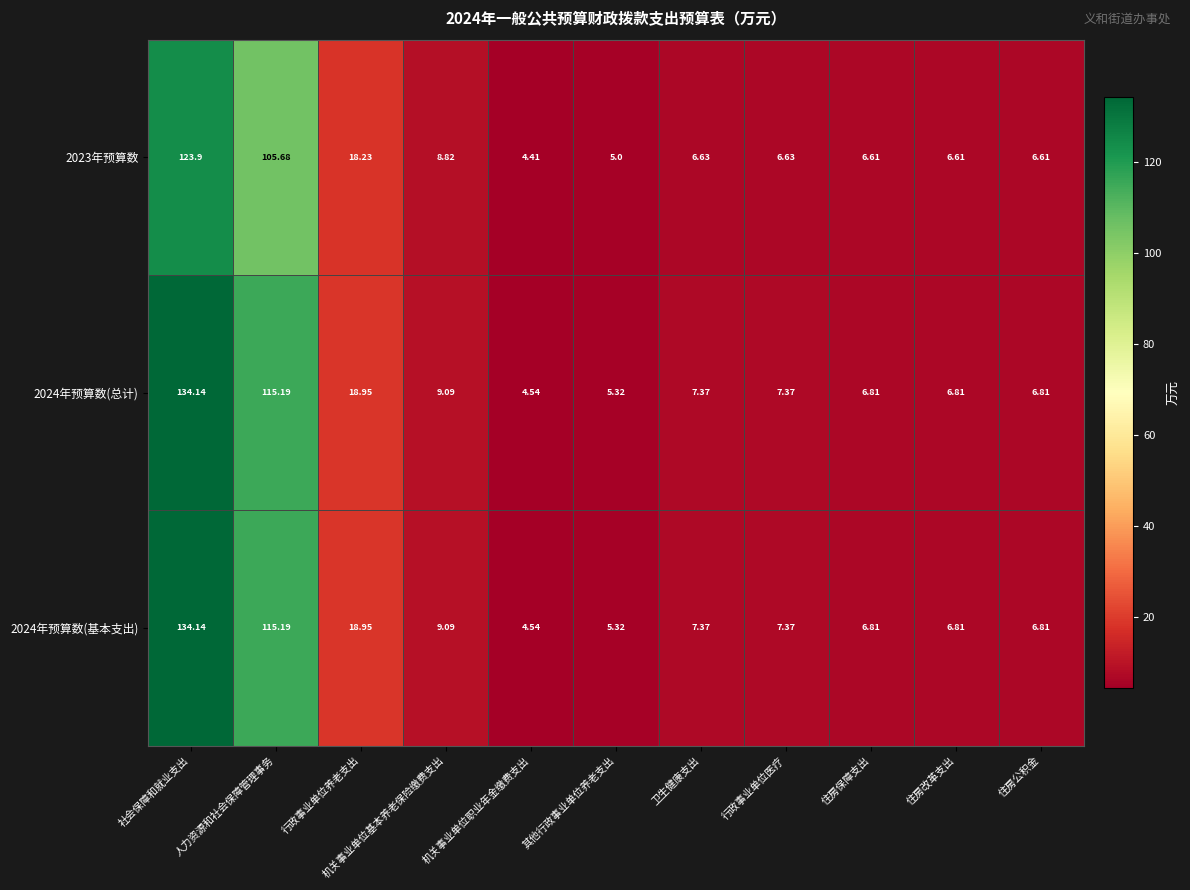

At which label does 2023年预算数 first exceed 6?

社会保障和就业支出